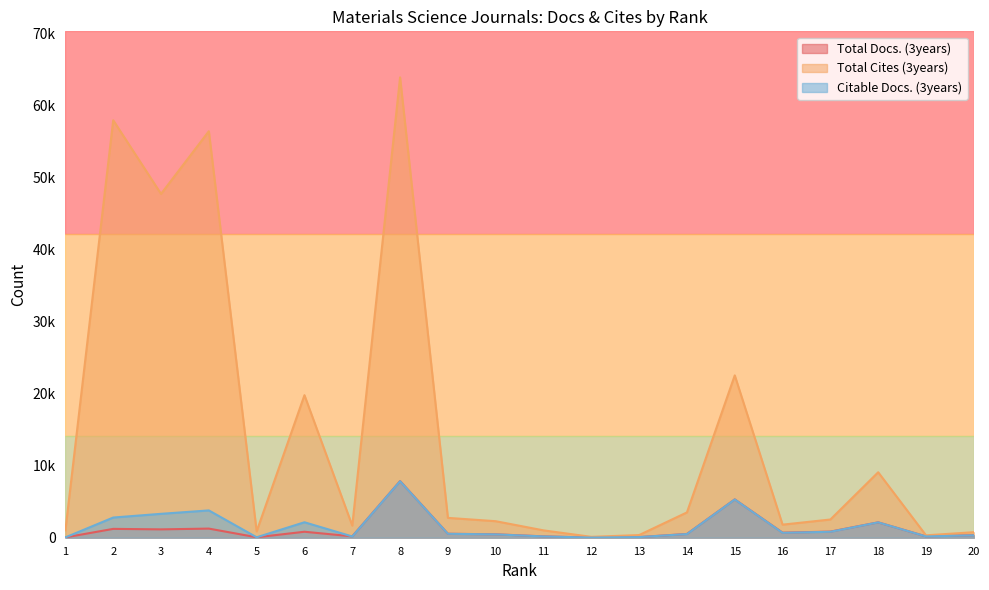

True or false: Total Cites (3years) has a value of 1678 at 7.

True